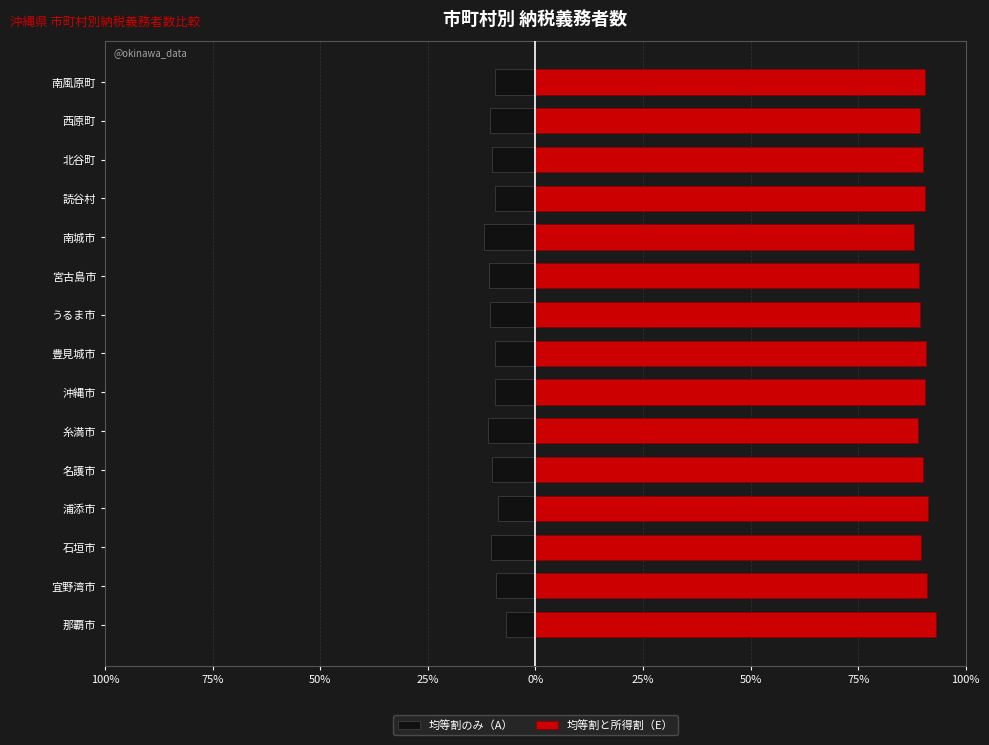

List the series in order of their overall mean, lowest first.

均等割のみ（A）, 均等割と所得割（E）